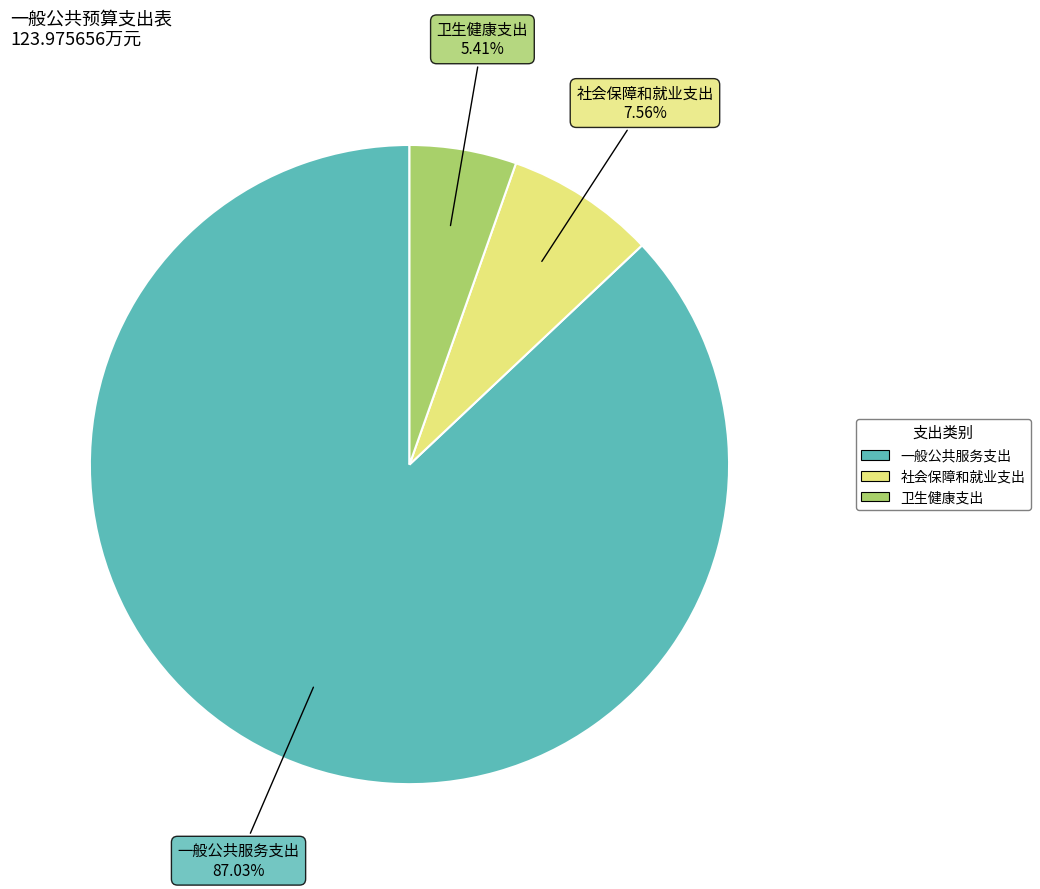

Rank the categories by value from lowest to highest.

卫生健康支出, 社会保障和就业支出, 一般公共服务支出